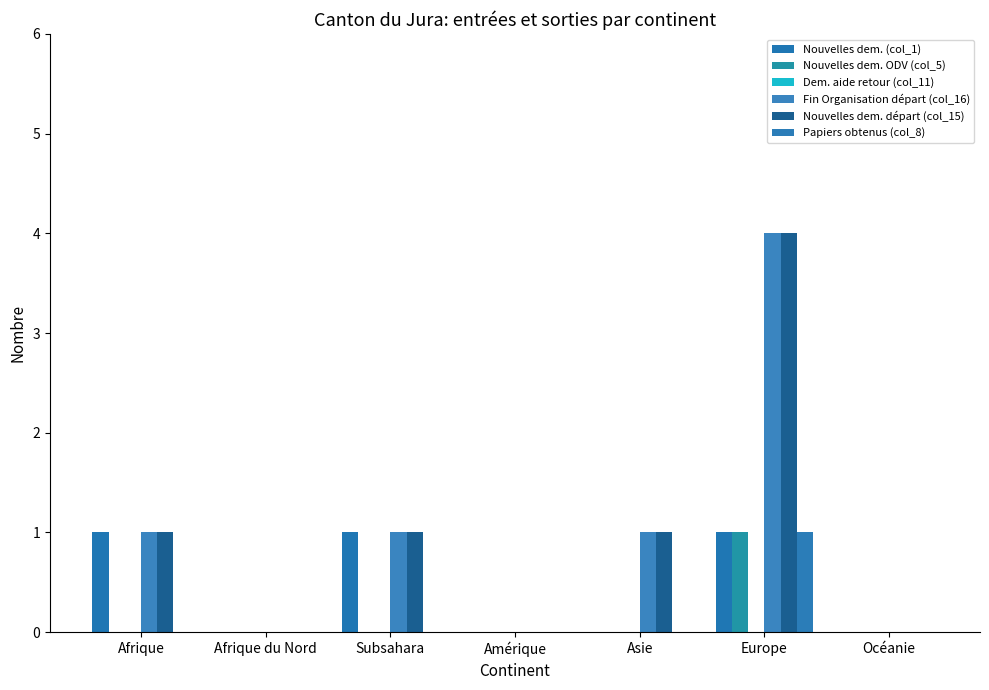

True or false: Fin Organisation départ (col_16) has a value of 4 at Europe.

True